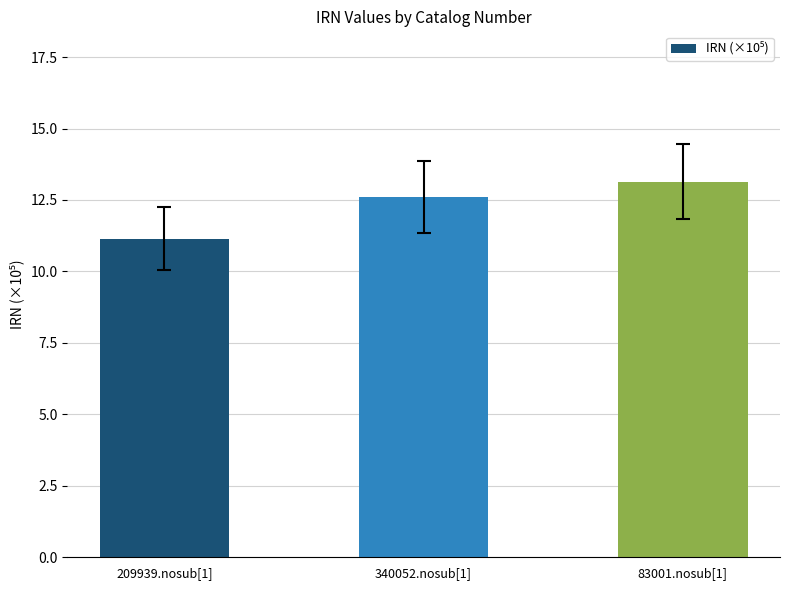

How many series are shown in this chart?

1